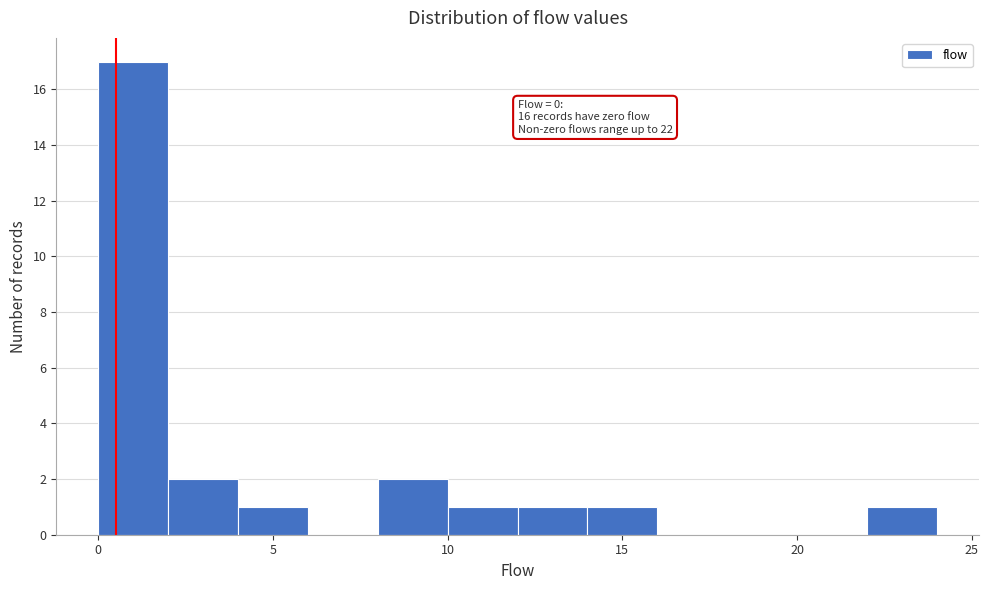

Which range on the x-axis has the tallest bar?

0 to 2